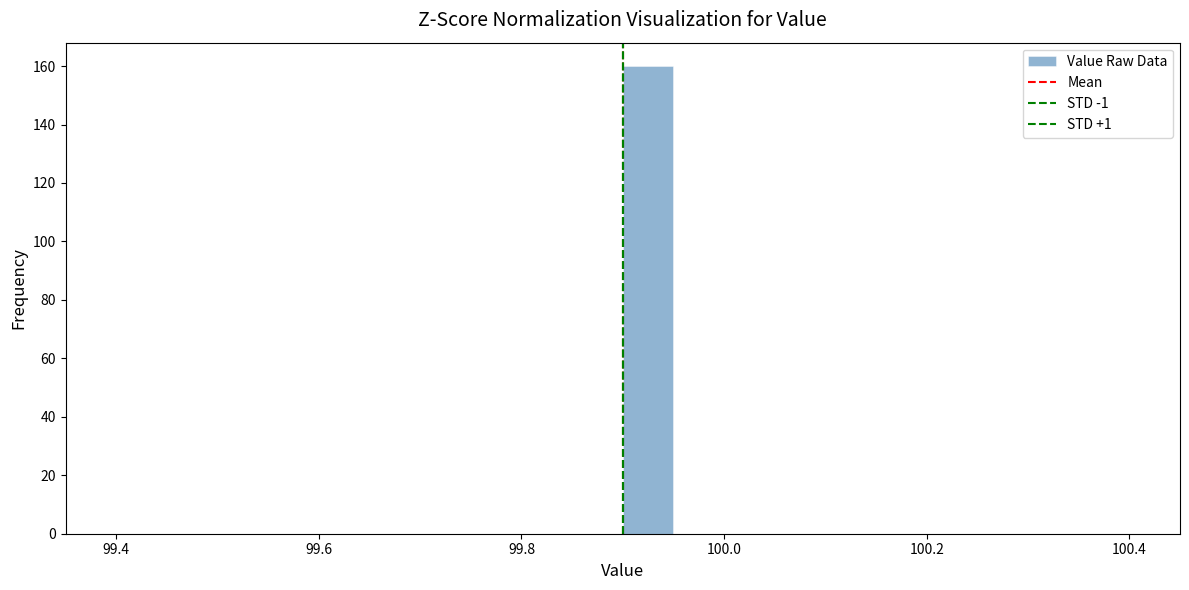

Around what value on the x-axis is the tallest bar? Give the approximate position of its centre, as read against the axis.

99.92